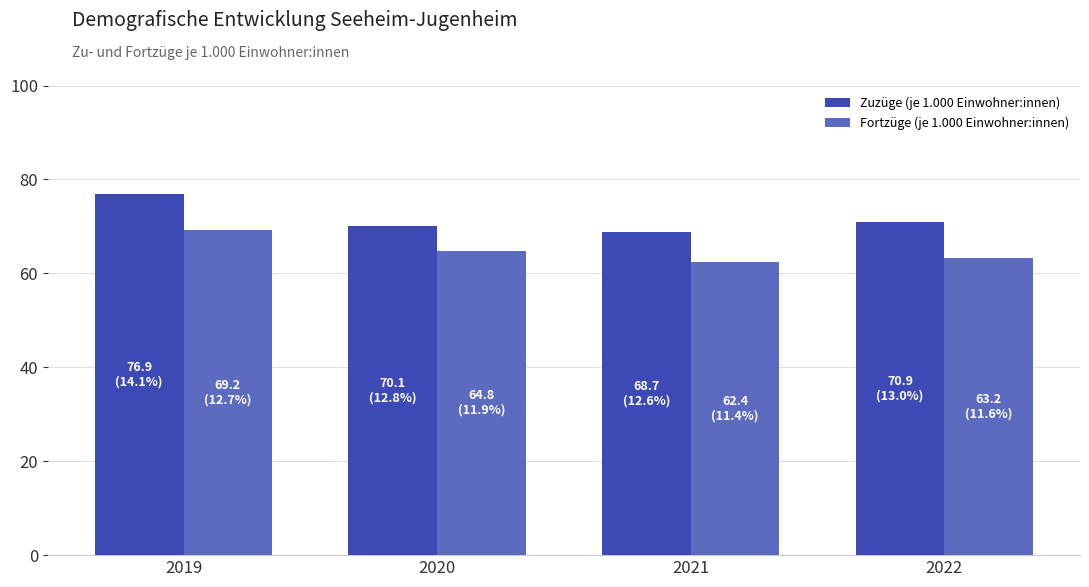

True or false: Zuzüge (je 1.000 Einwohner:innen) has a value of 42.6 at 2019.

False